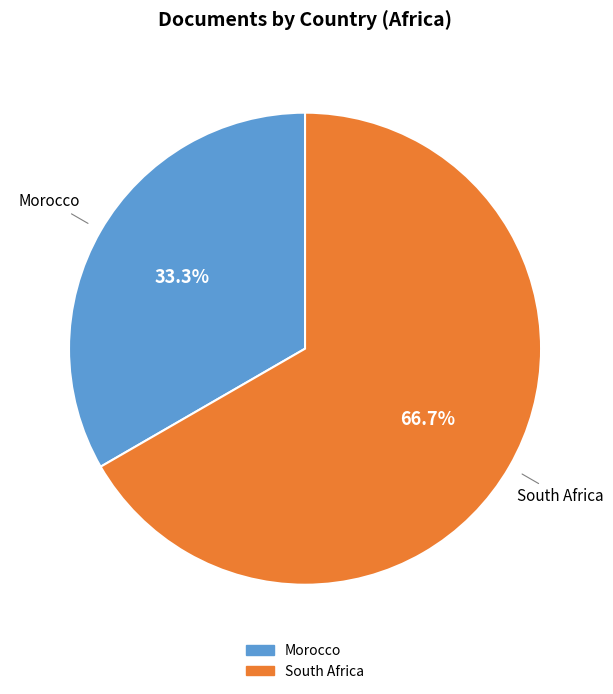

How many slices are in this pie chart?

2